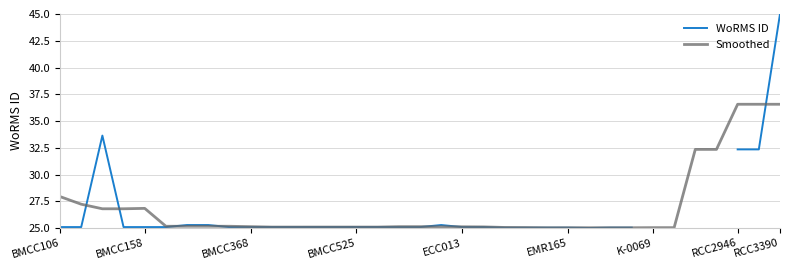

True or false: Smoothed has a value of 60.4 at RCC2946.

False